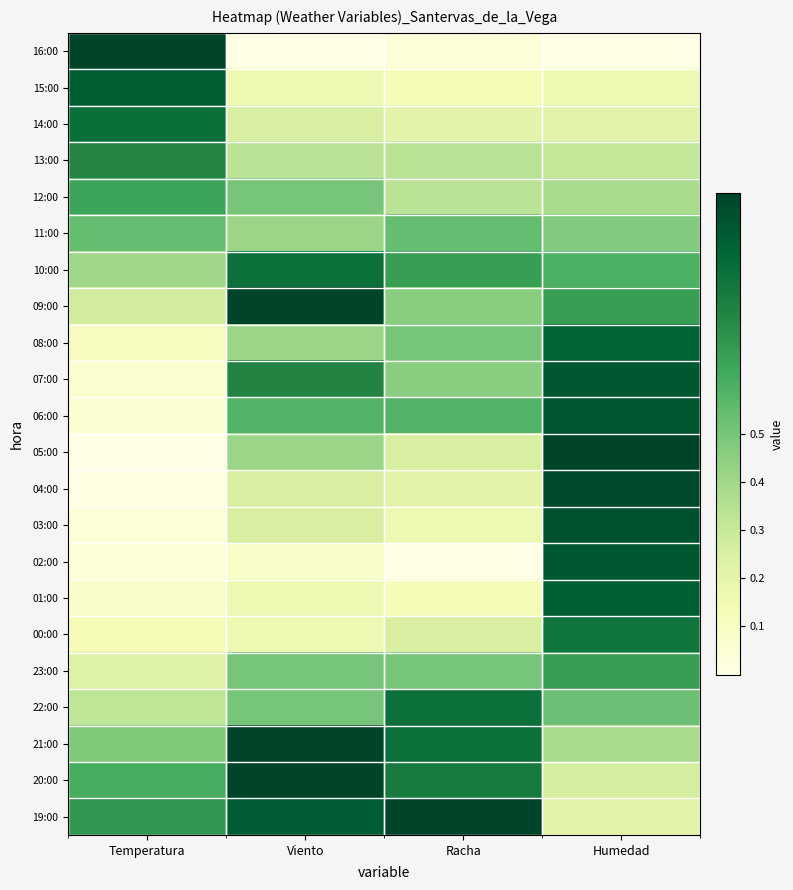

What is the total value across all series at Humedad?

13.2